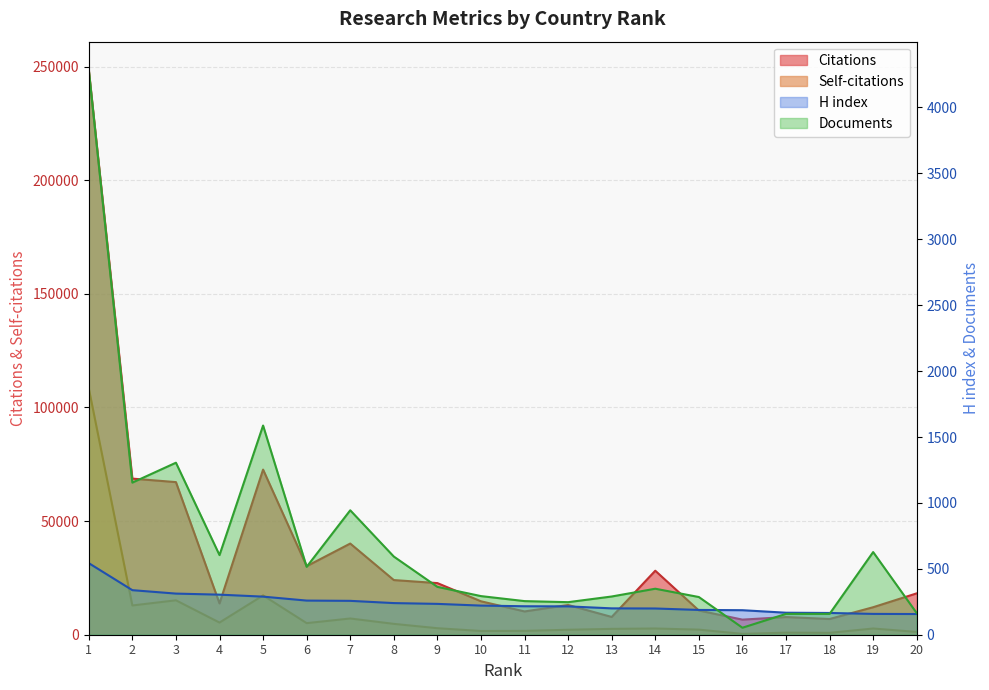

What is the total value across all series at 4?

20045